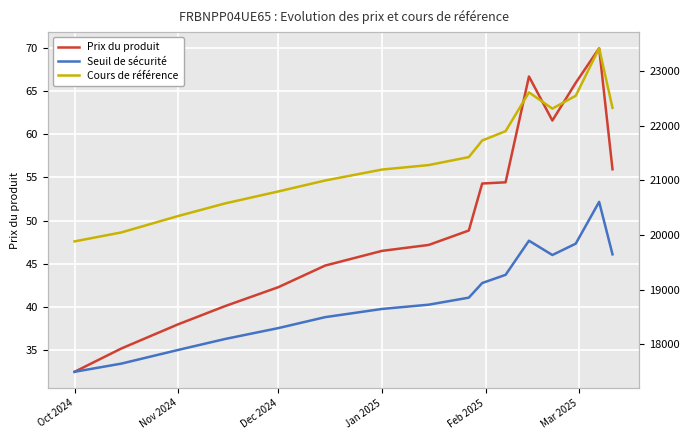

How many values in the Prix du produit series exceed 48?

8